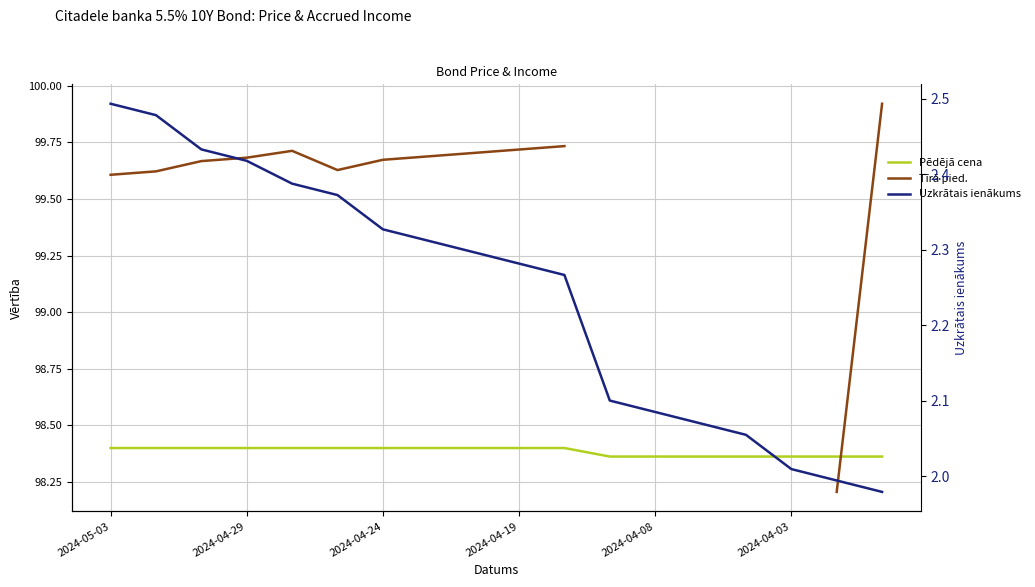

Which series has the largest total across all categories?

Pēdējā cena